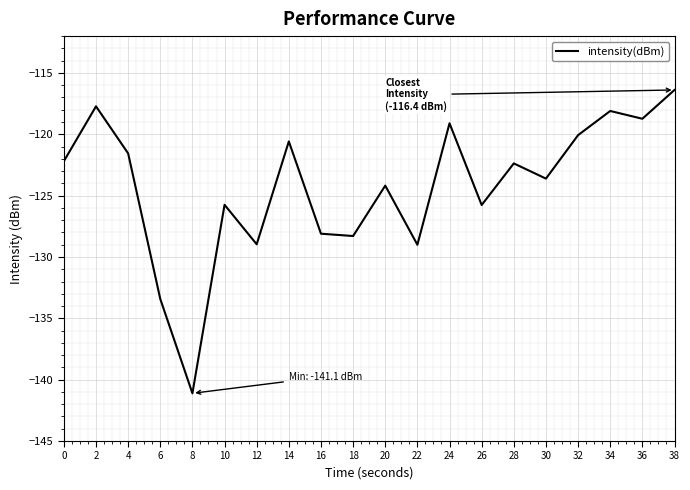

How many lines are shown in the chart?

1